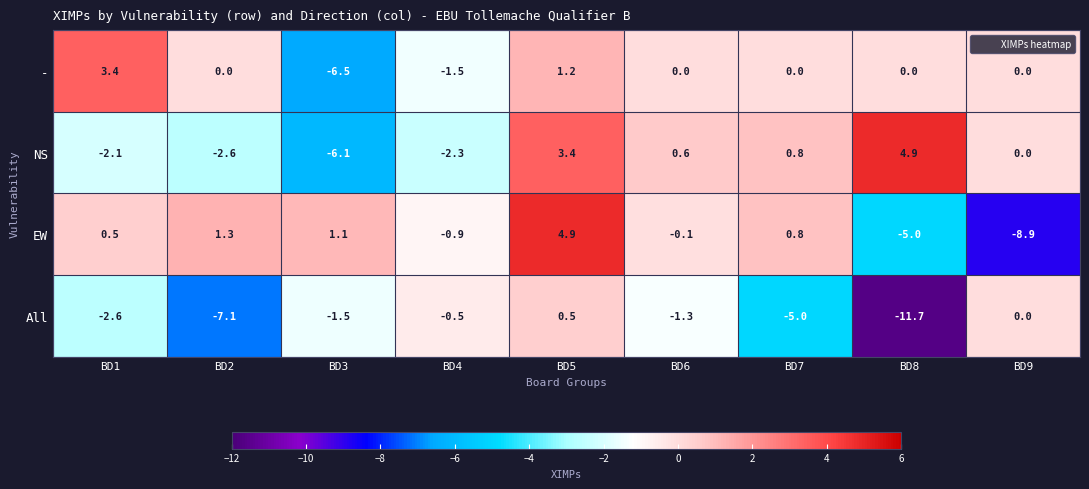

At which category is the sum across all series the highest?

BD5